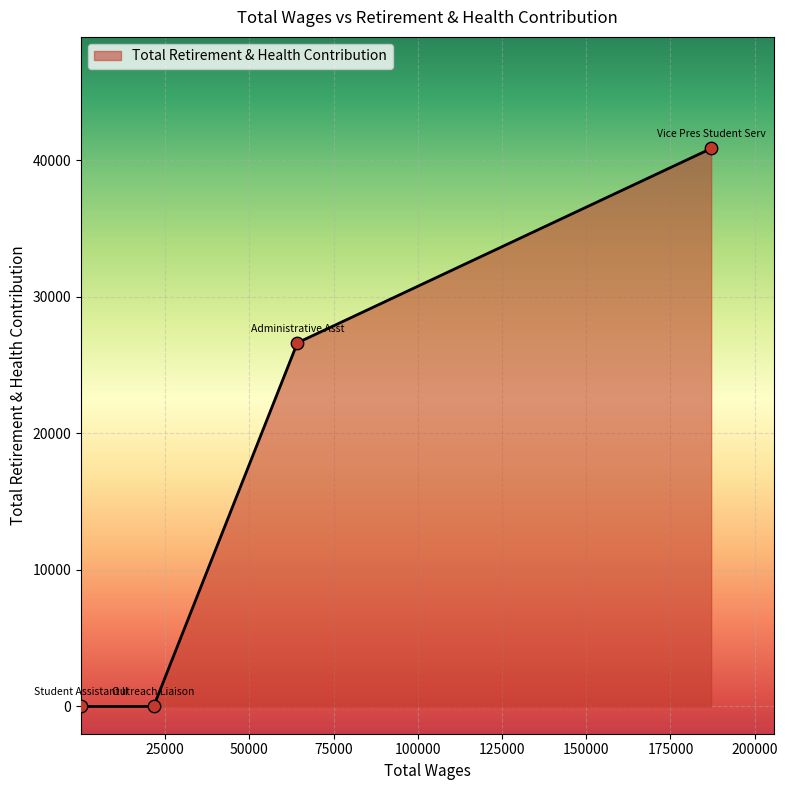

True or false: the data has more than 0 interior local peaks.

False